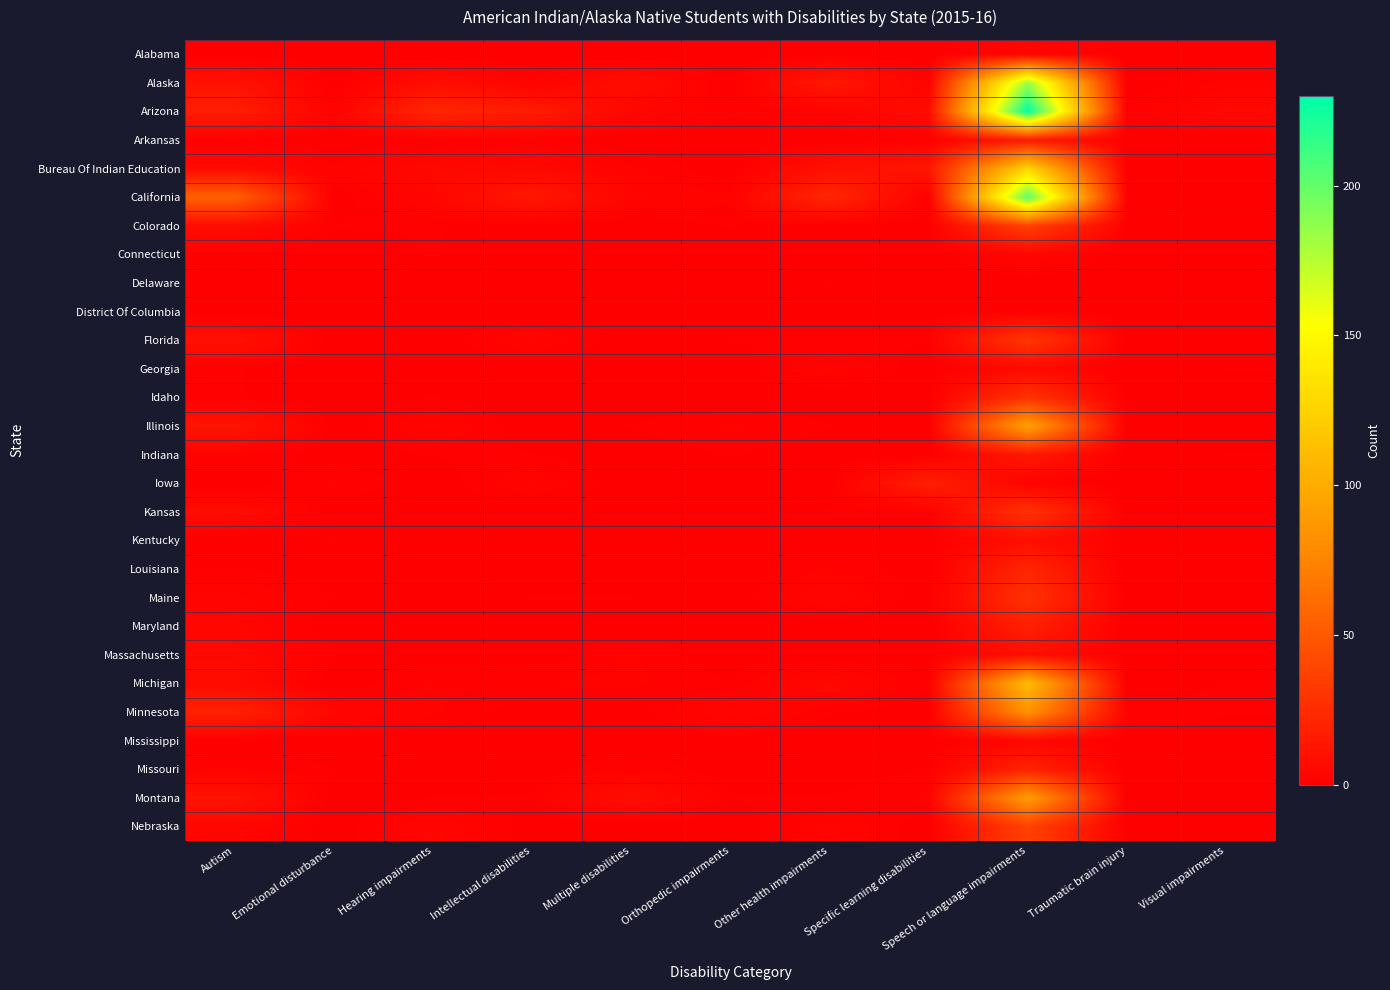

How many data points does each series have?

11